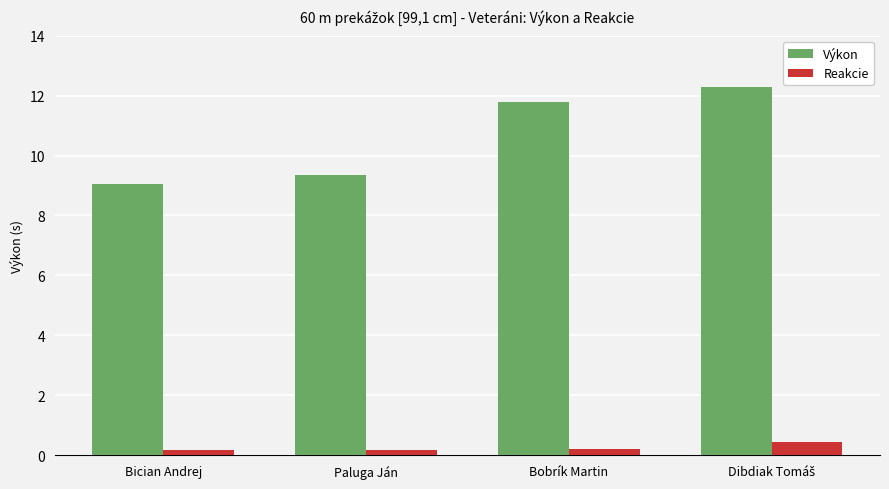

How many Reakcie values are between 0 and 1?

4